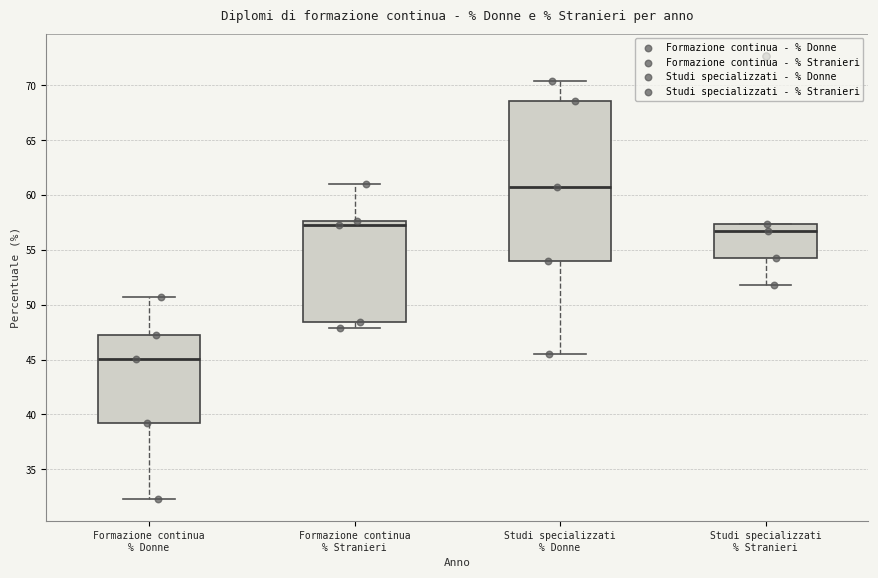

Which box's median line is the lowest?

Formazione continua % Donne